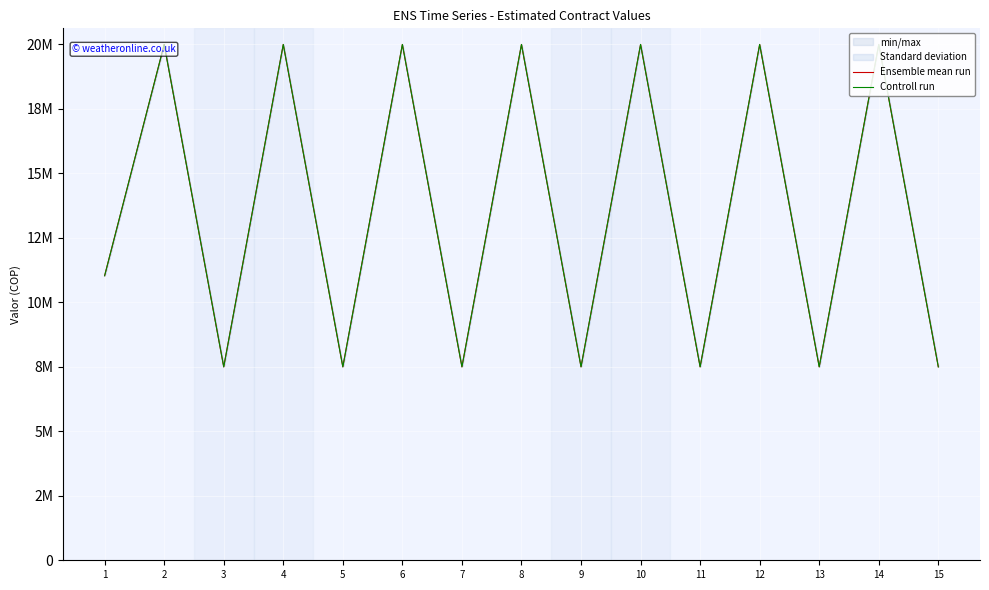

Is it true that Controll run equals 20000000 at 8?

True